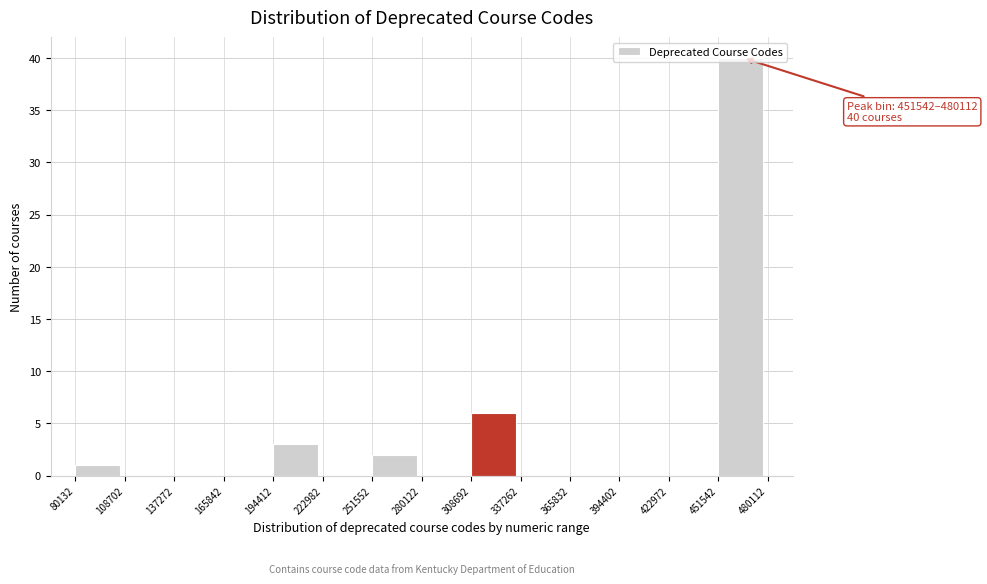

Which range on the x-axis has the tallest bar?

451542 to 480112